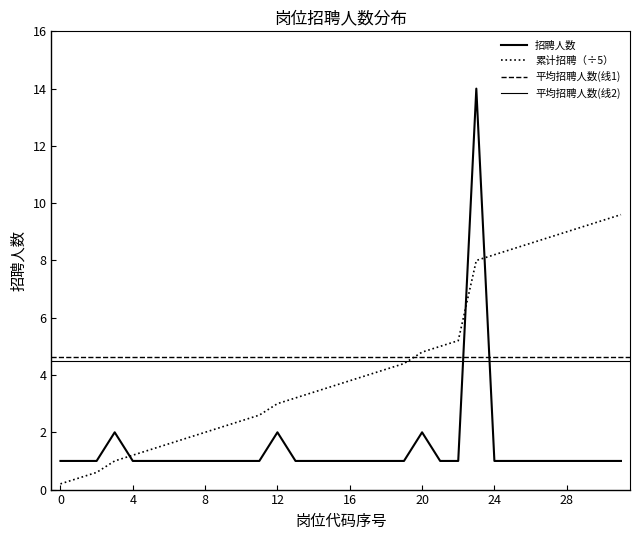

The value of 累计招聘 at B0148 is 2.7. True or false?

False